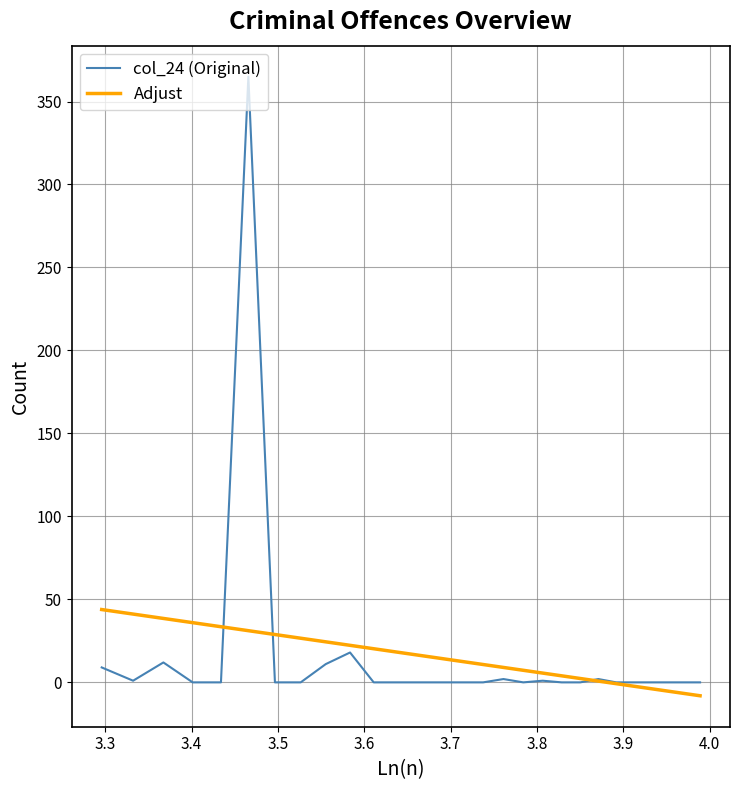

Rank the series by their maximum value, from lowest to highest.

Adjust, col_24 (Original)